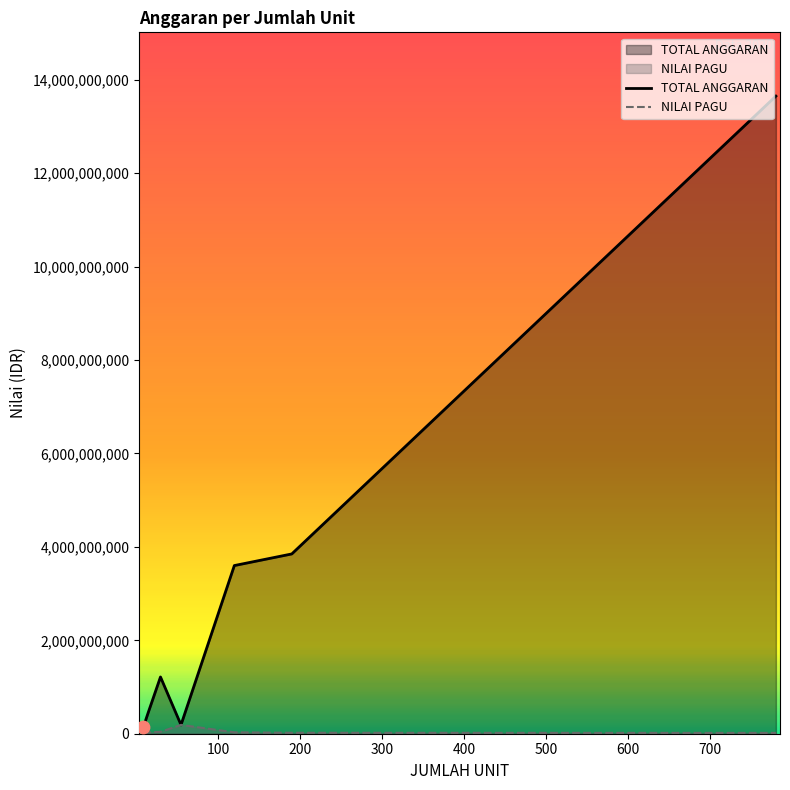

At which category is the sum across all series the highest?

780